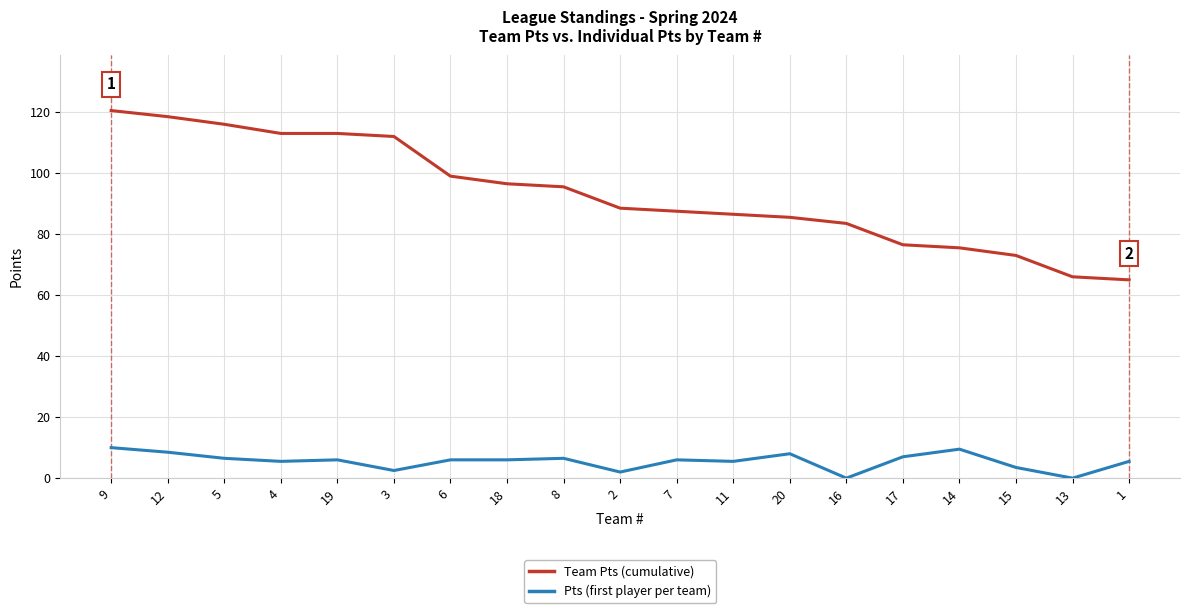

What is the difference between the maximum and second lowest values in the Team Pts (cumulative) series?

54.5